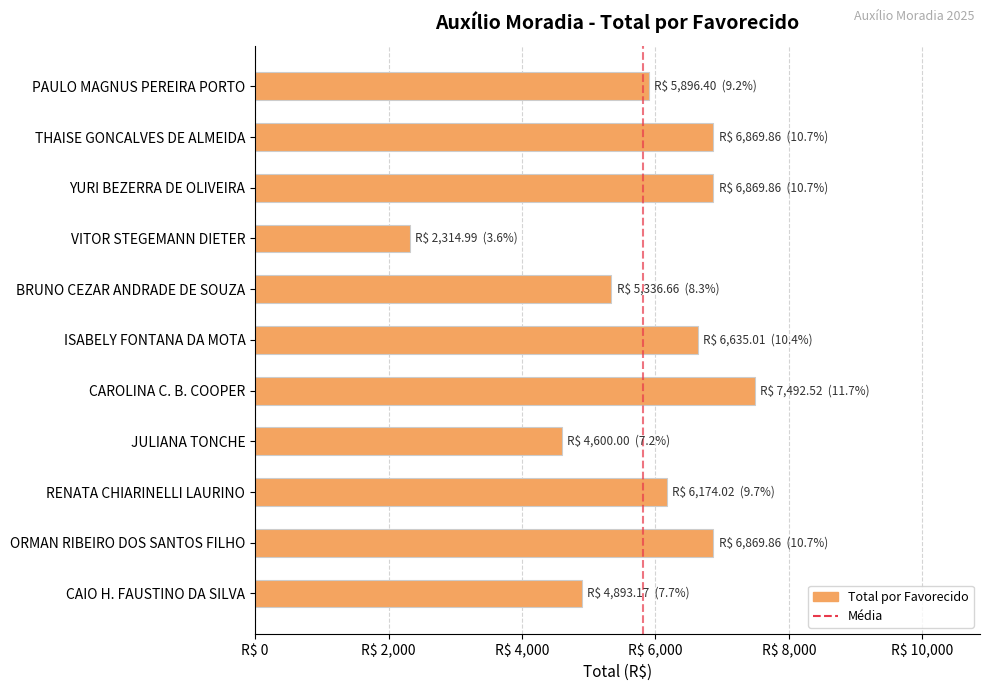

Are the bars grouped side by side (vs. stacked)?

No